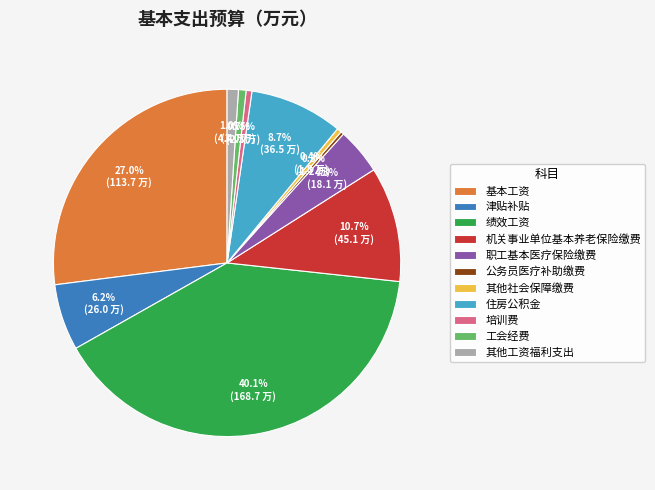

True or false: 职工基本医疗保险缴费 accounts for 14% of the total.

False